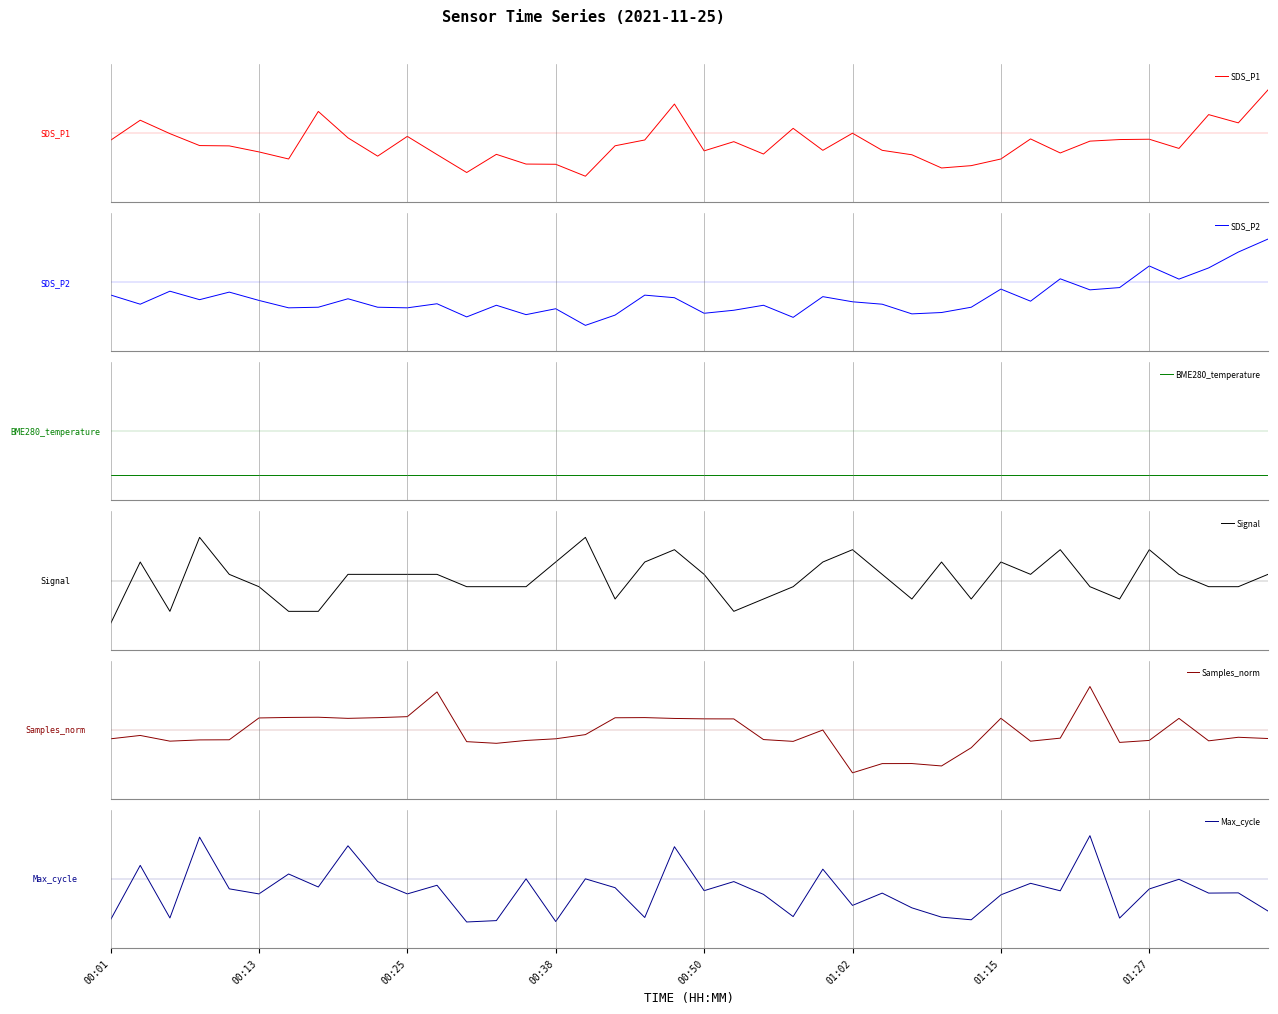

Which series ends up on top after the final intersection of Max_cycle and SDS_P2?

SDS_P2